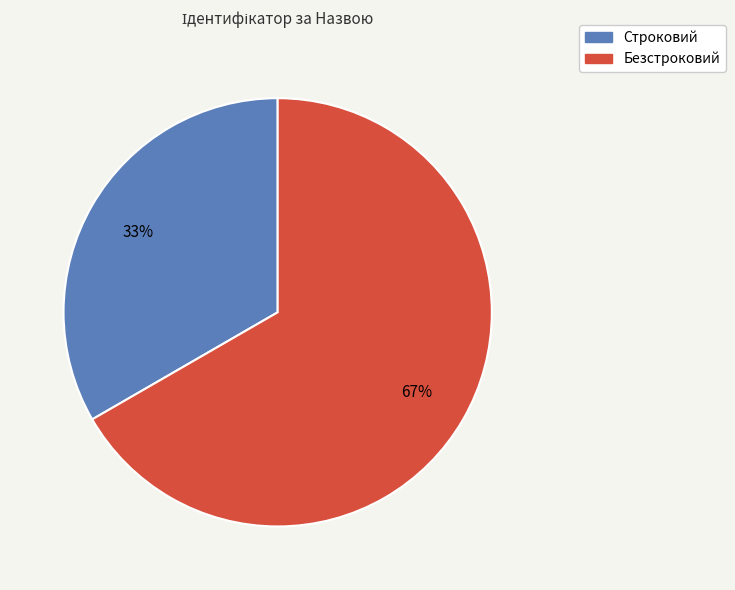

Is the sum of Строковий and Безстроковий greater than half?

Yes